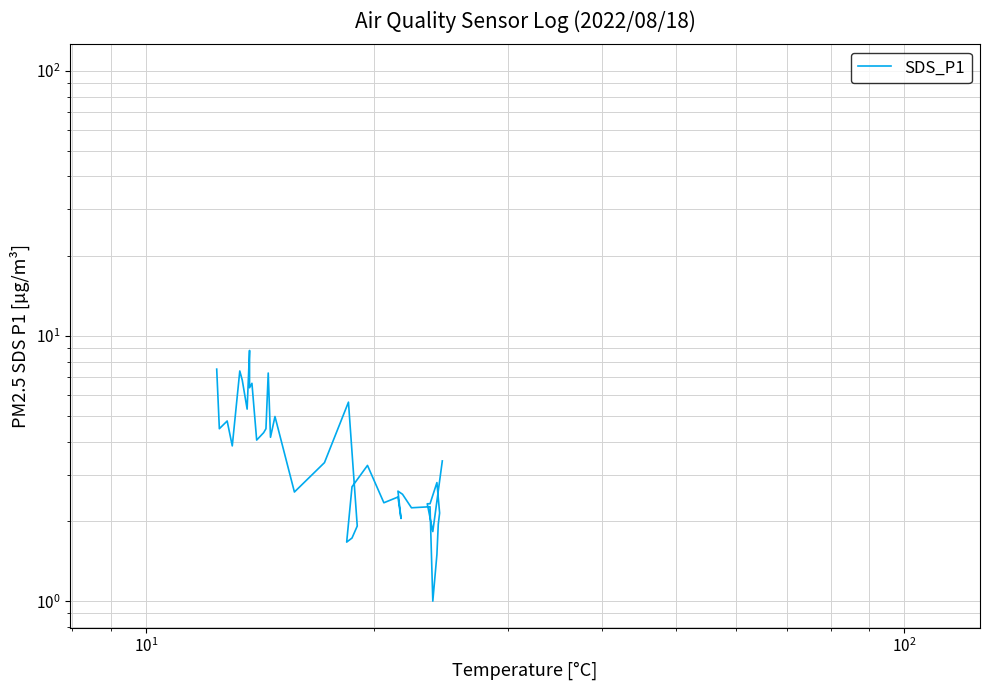

Is this an area chart (filled region under the line)?

No